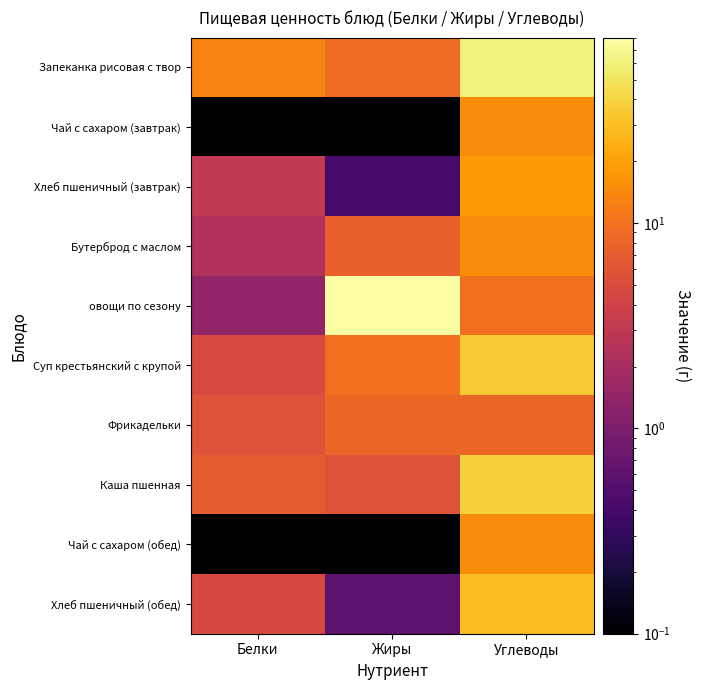

Reading right to left, transcribe all the data shown in this chart.

Запеканка рисовая с твор: Углеводы=60.7	Жиры=9.0	Белки=12.9
Чай с сахаром (завтрак): Углеводы=15.0	Жиры=0.0	Белки=0.1
Хлеб пшеничный (завтрак): Углеводы=18.5	Жиры=0.4	Белки=3.2
Бутерброд с маслом: Углеводы=14.9	Жиры=7.5	Белки=2.4
овощи по сезону: Углеводы=9.7	Жиры=80.0	Белки=1.4
Суп крестьянский с крупой: Углеводы=34.6	Жиры=9.8	Белки=4.8
Фрикадельки: Углеводы=8.1	Жиры=8.4	Белки=5.7
Каша пшенная: Углеводы=37.9	Жиры=5.7	Белки=6.6
Чай с сахаром (обед): Углеводы=15.0	Жиры=0.0	Белки=0.1
Хлеб пшеничный (обед): Углеводы=29.0	Жиры=0.6	Белки=4.7